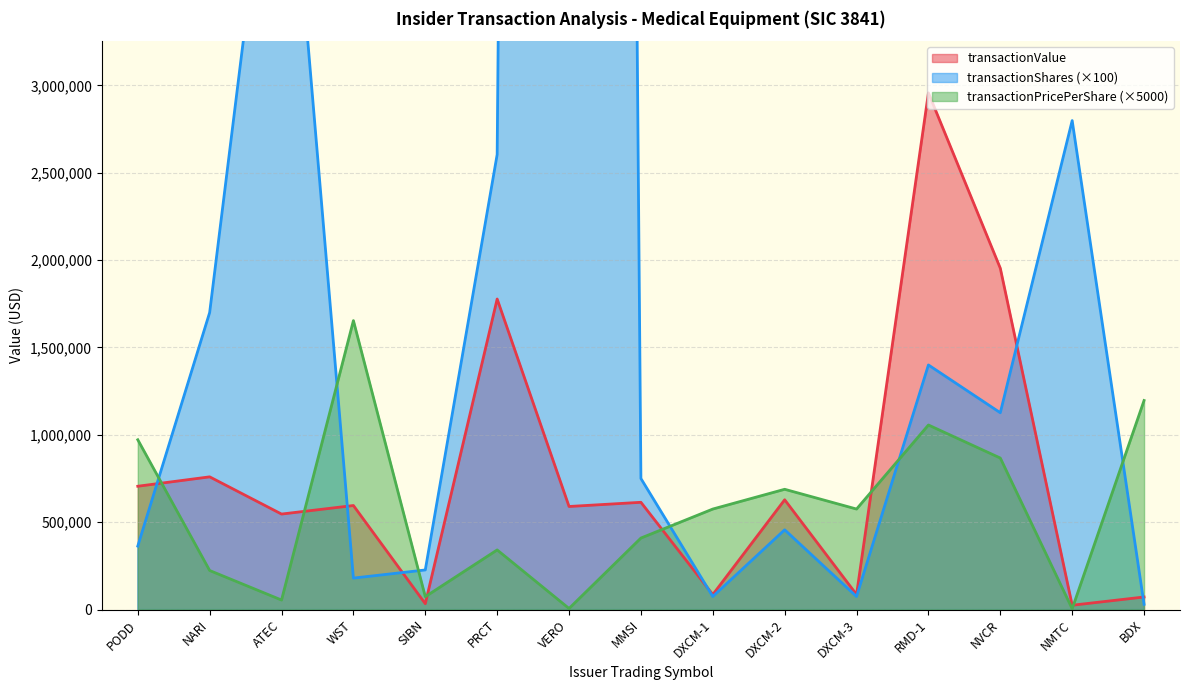

Which has a higher value, RMD-1 or PODD?

RMD-1